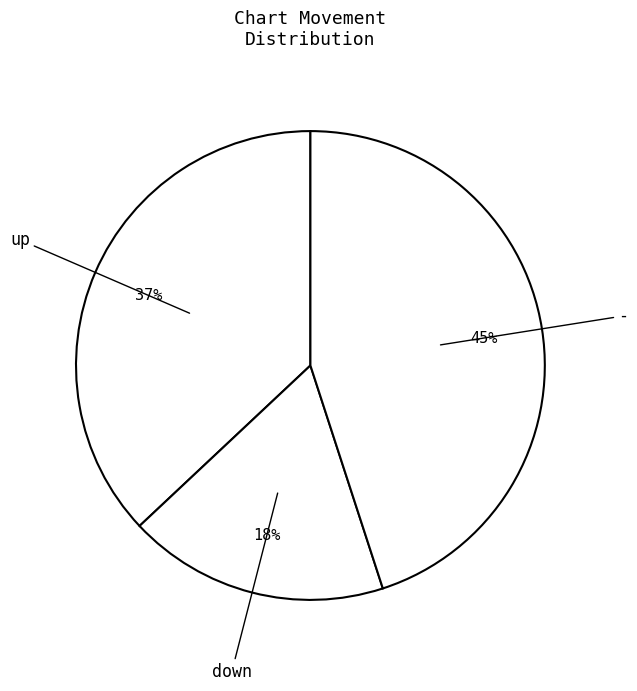

Is it true that - is 39% of the pie?

False